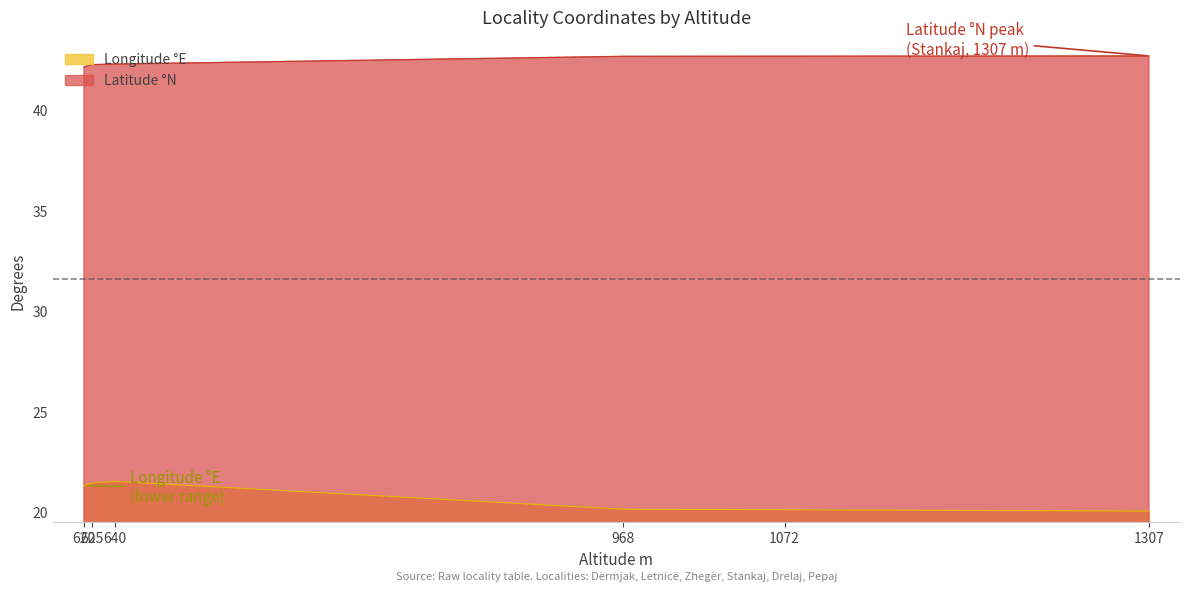

What is the spread (max minus min) of values at 625?

20.8